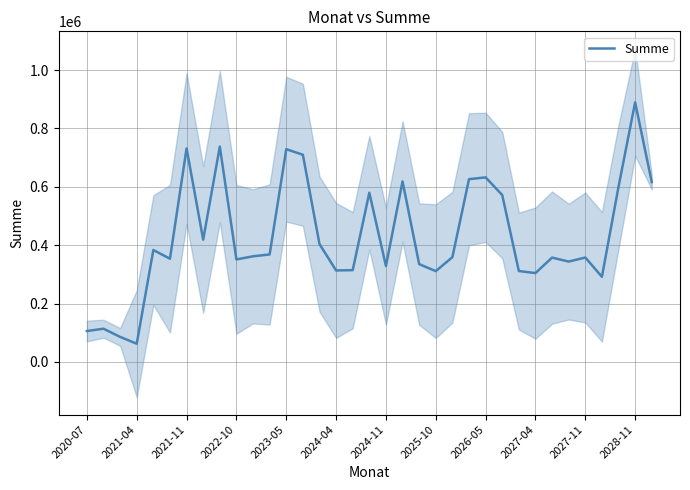

Reading left to right, list all the values displayed in this chart.

105712.2	113711.4	85618.3	62227.5	383379.2	353576.7	731618.3	418894.2	737642.5	351173.3	361848.3	368194.2	728941.7	709839.2	403847.5	313319.2	314404.2	579635.0	328518.3	618304.2	335055.8	310977.5	358875.8	626191.7	632252.5	571840.8	311354.2	304305.0	357365.8	343767.5	357645.8	291596.7	600263.3	889596.7	616228.3